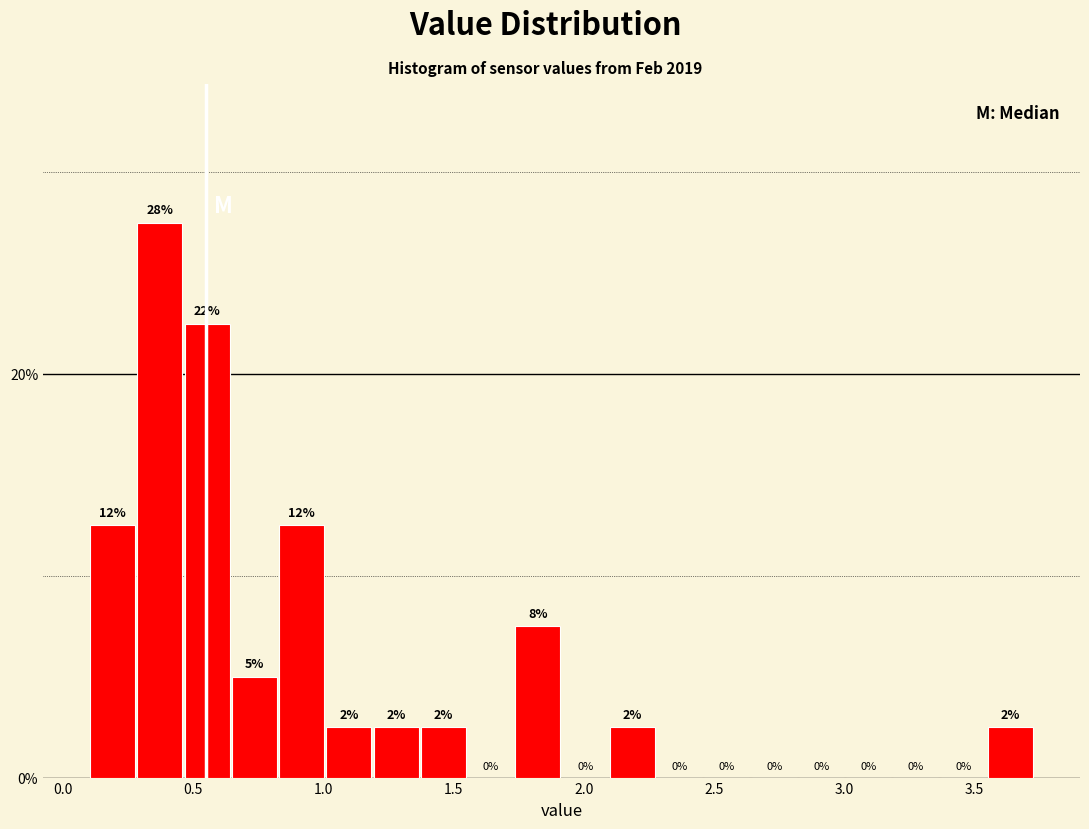

Read against the x-axis, roughly where is the centre of the tallest bar?

0.35